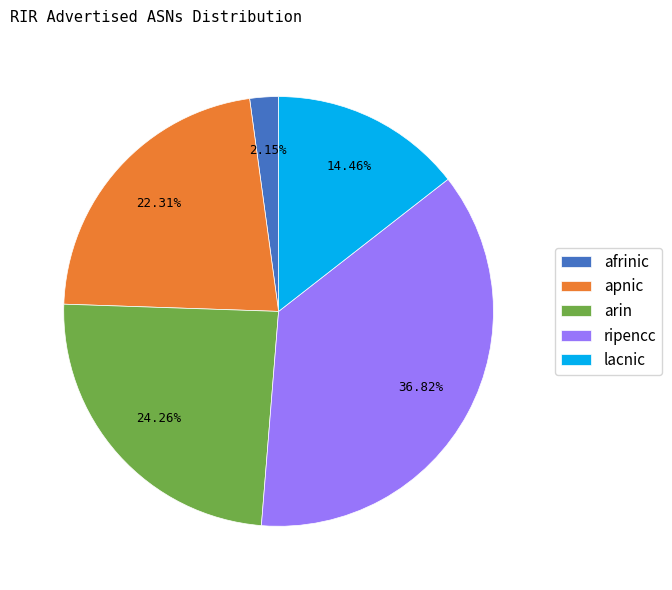

Is there any slice that represents more than half of the pie?

No